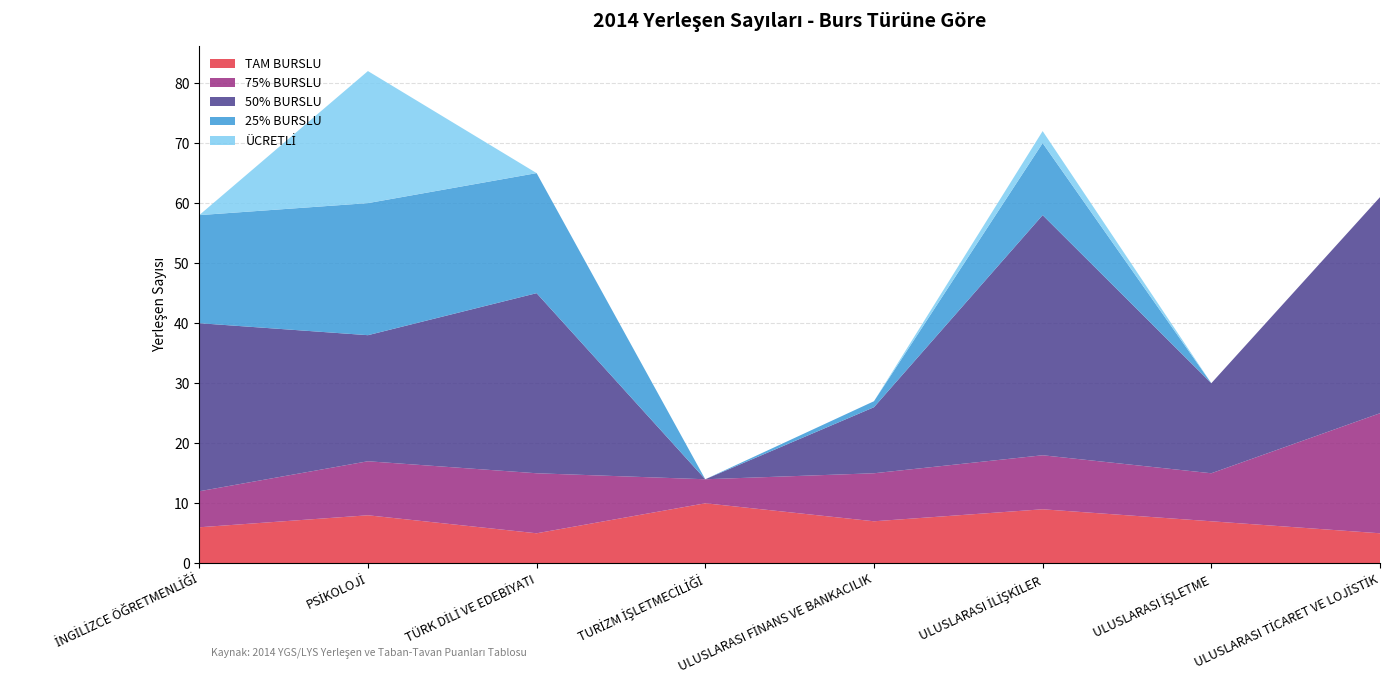

Reading left to right, list all the values displayed in this chart.

TAM BURSLU: İNGİLİZCE ÖĞRETMENLİĞİ=6	PSİKOLOJİ=8	TÜRK DİLİ VE EDEBİYATI=5	TURİZM İŞLETMECİLİĞİ=10	ULUSLARASI FİNANS VE BANKACILIK=7	ULUSLARASI İLİŞKİLER=9	ULUSLARASI İŞLETME=7	ULUSLARASI TİCARET VE LOJİSTİK=5
75% BURSLU: İNGİLİZCE ÖĞRETMENLİĞİ=6	PSİKOLOJİ=9	TÜRK DİLİ VE EDEBİYATI=10	TURİZM İŞLETMECİLİĞİ=4	ULUSLARASI FİNANS VE BANKACILIK=8	ULUSLARASI İLİŞKİLER=9	ULUSLARASI İŞLETME=8	ULUSLARASI TİCARET VE LOJİSTİK=20
50% BURSLU: İNGİLİZCE ÖĞRETMENLİĞİ=28	PSİKOLOJİ=21	TÜRK DİLİ VE EDEBİYATI=30	TURİZM İŞLETMECİLİĞİ=0	ULUSLARASI FİNANS VE BANKACILIK=11	ULUSLARASI İLİŞKİLER=40	ULUSLARASI İŞLETME=15	ULUSLARASI TİCARET VE LOJİSTİK=36
25% BURSLU: İNGİLİZCE ÖĞRETMENLİĞİ=18	PSİKOLOJİ=22	TÜRK DİLİ VE EDEBİYATI=20	TURİZM İŞLETMECİLİĞİ=0	ULUSLARASI FİNANS VE BANKACILIK=1	ULUSLARASI İLİŞKİLER=12	ULUSLARASI İŞLETME=0	ULUSLARASI TİCARET VE LOJİSTİK=0
ÜCRETLİ: İNGİLİZCE ÖĞRETMENLİĞİ=0	PSİKOLOJİ=22	TÜRK DİLİ VE EDEBİYATI=0	TURİZM İŞLETMECİLİĞİ=0	ULUSLARASI FİNANS VE BANKACILIK=0	ULUSLARASI İLİŞKİLER=2	ULUSLARASI İŞLETME=0	ULUSLARASI TİCARET VE LOJİSTİK=0